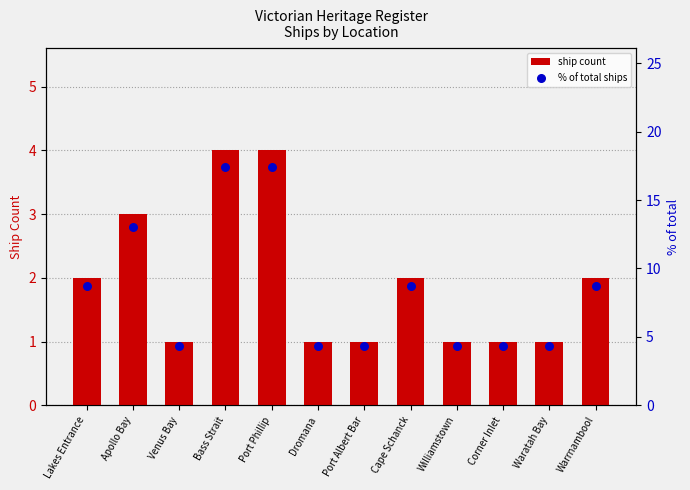

At which category is the sum across all series the highest?

Bass Strait